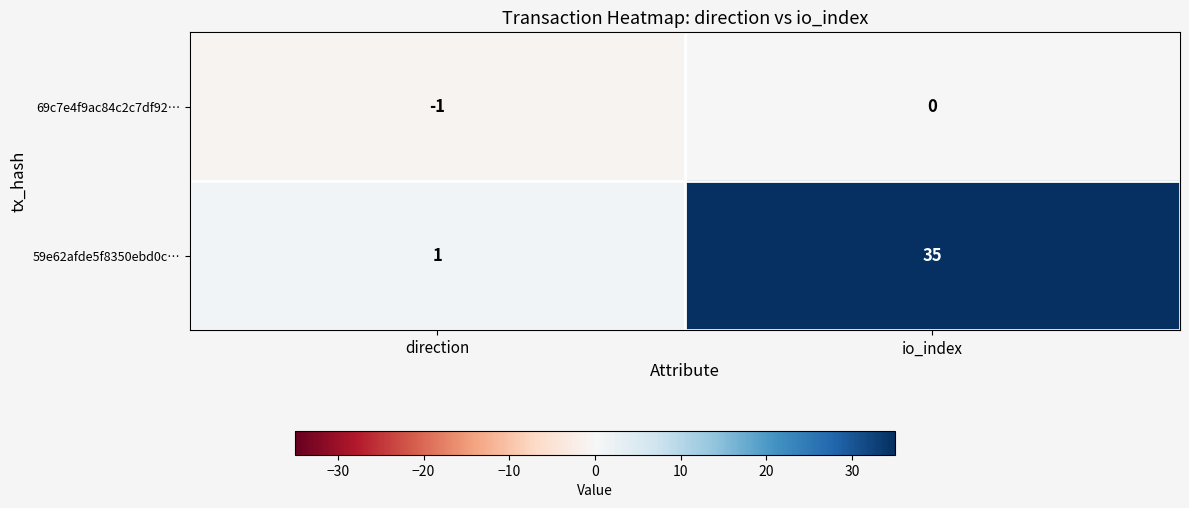

List the series in order of their overall mean, highest first.

59e62afde5f8350ebd0c…, 69c7e4f9ac84c2c7df92…